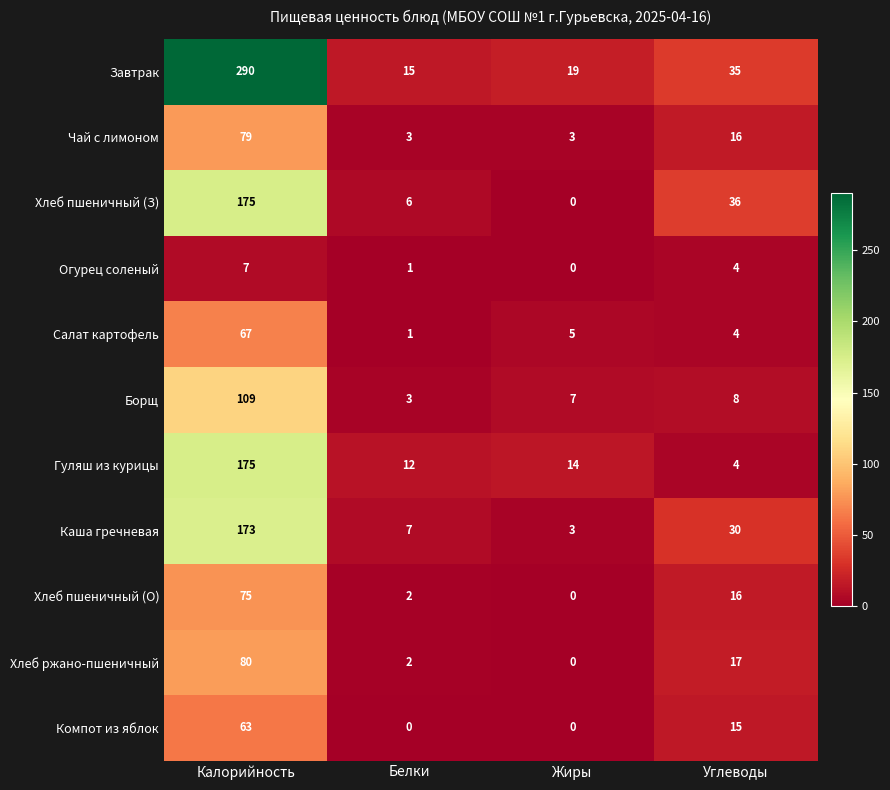

What is the spread (max minus min) of values at Жиры?

19